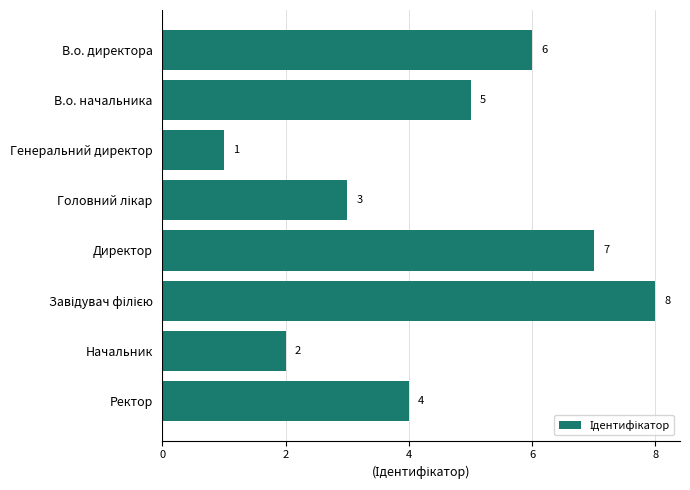

What is the sum of the values at В.о. начальника and Начальник?

7